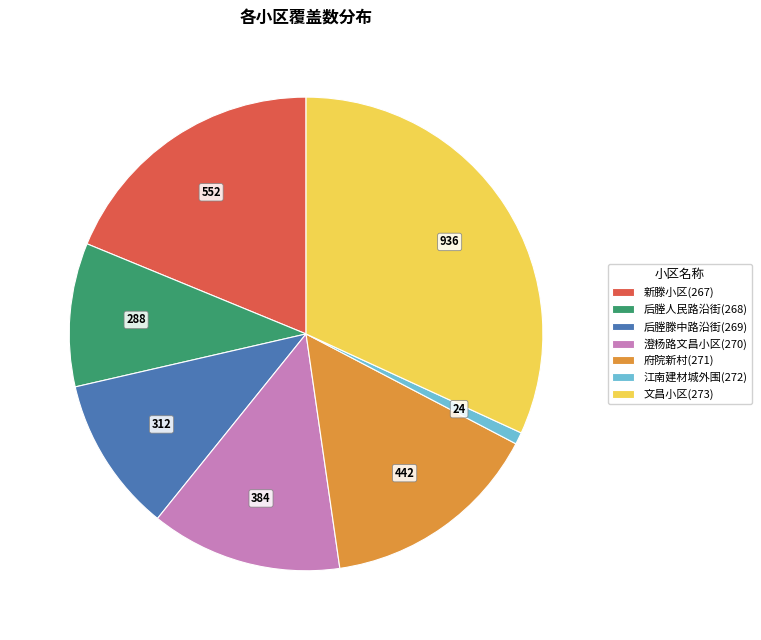

Does any single category account for the majority?

No